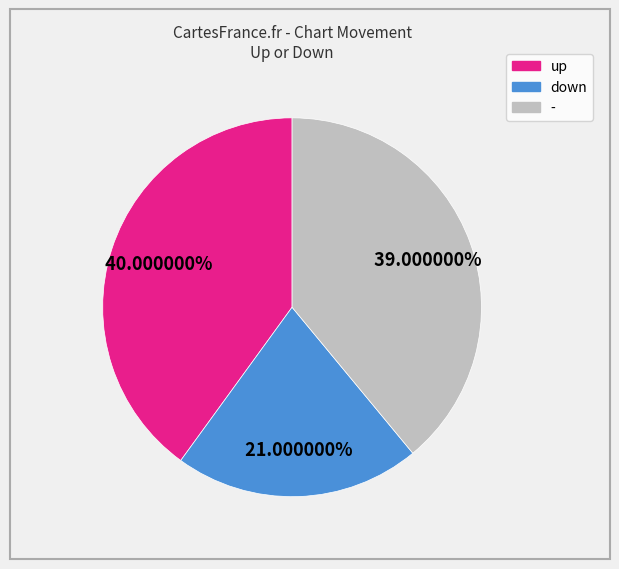

What percentage is the up slice, to the nearest percent?

40%